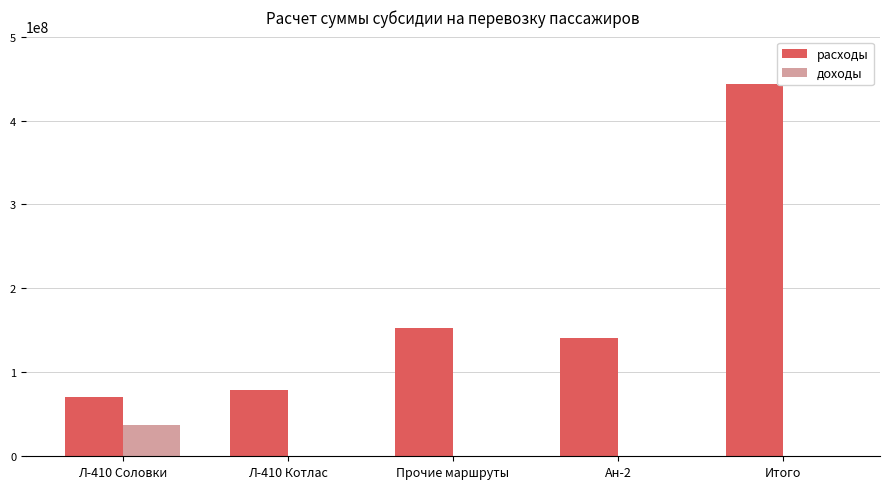

At which category is the sum across all series the highest?

Итого